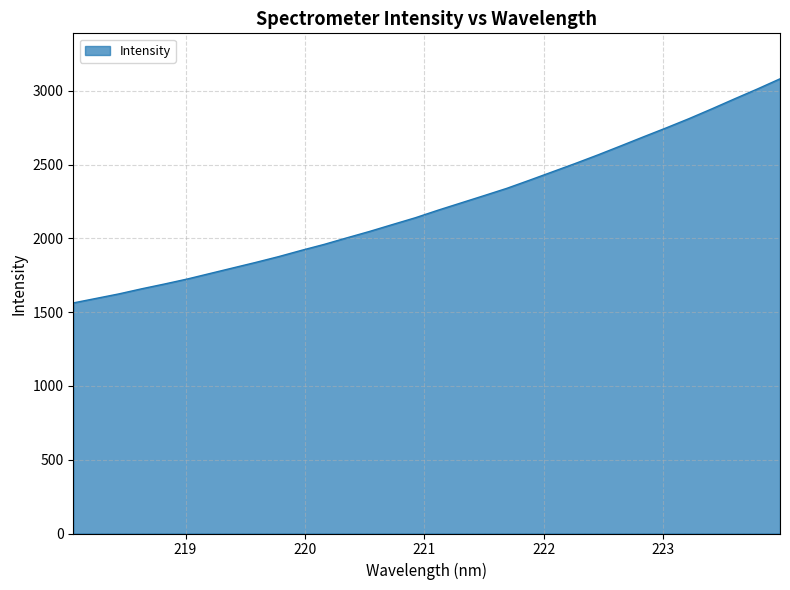

What is the difference between the maximum and minimum values?

1518.4